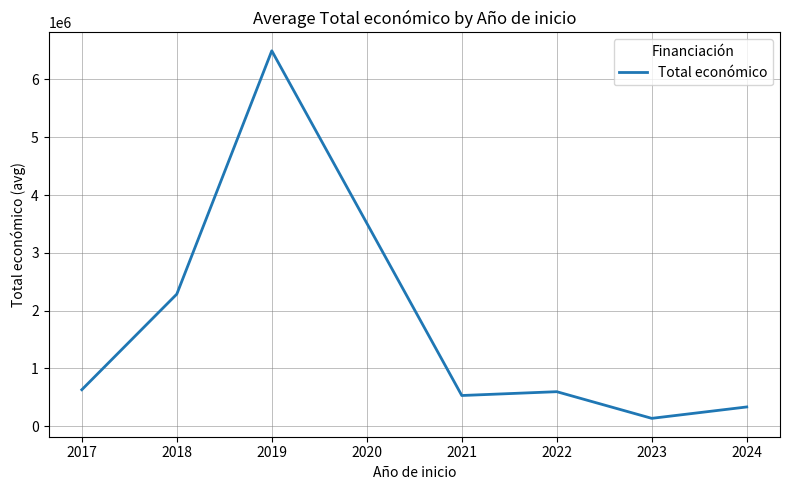

What is the approximate value at 2021?

532579.0